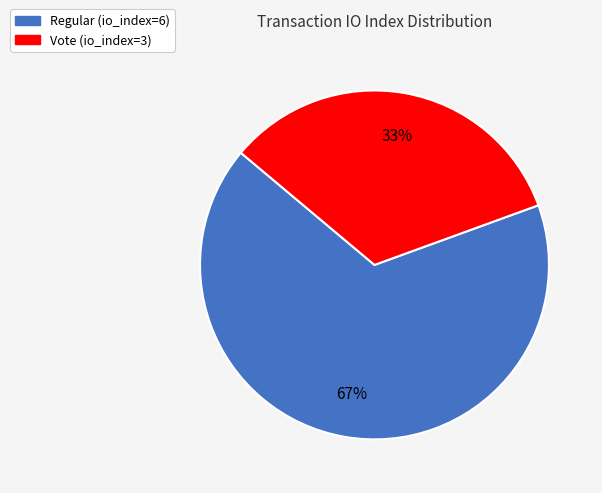

Combined, do Regular (io_index=6) and Vote (io_index=3) account for over 50%?

Yes